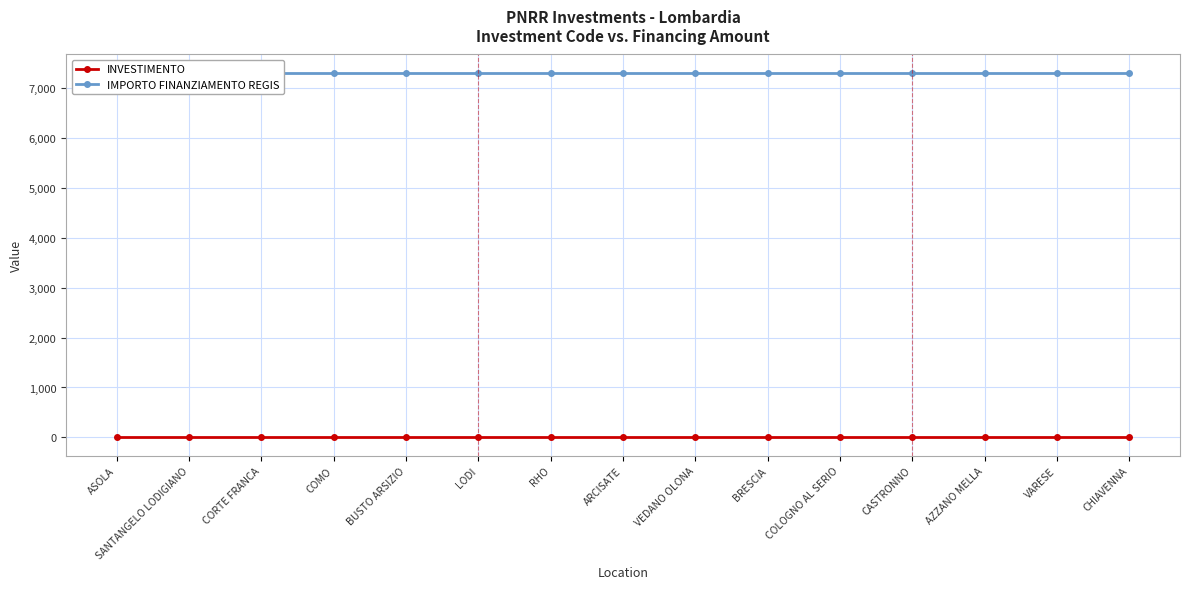

Does the chart display data point markers on the line(s)?

Yes